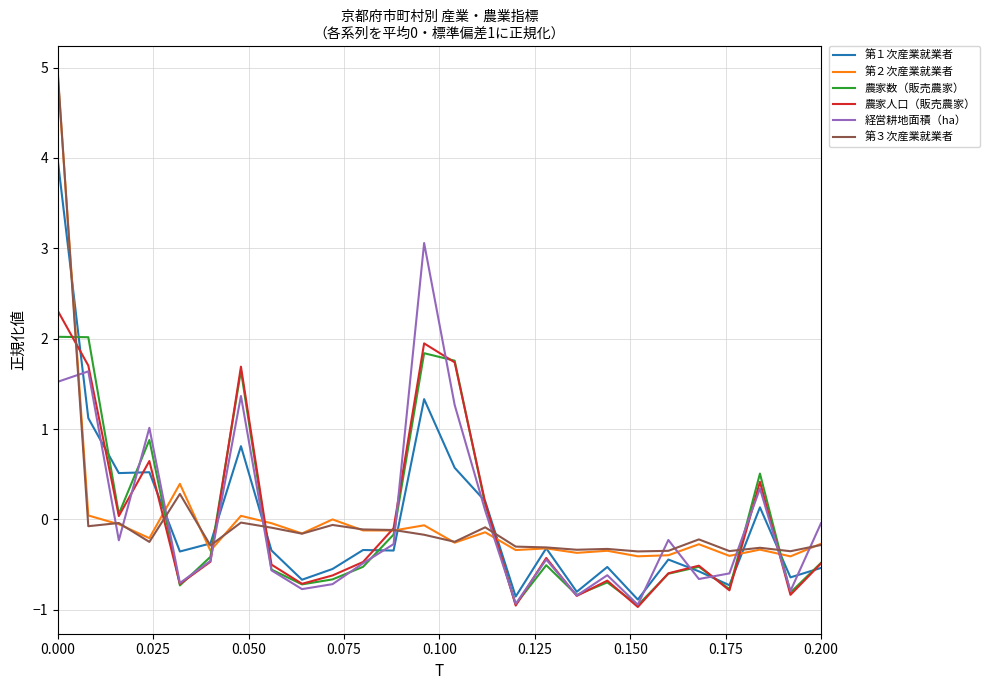

What is the maximum value for 経営耕地面積（ha）?

3.1